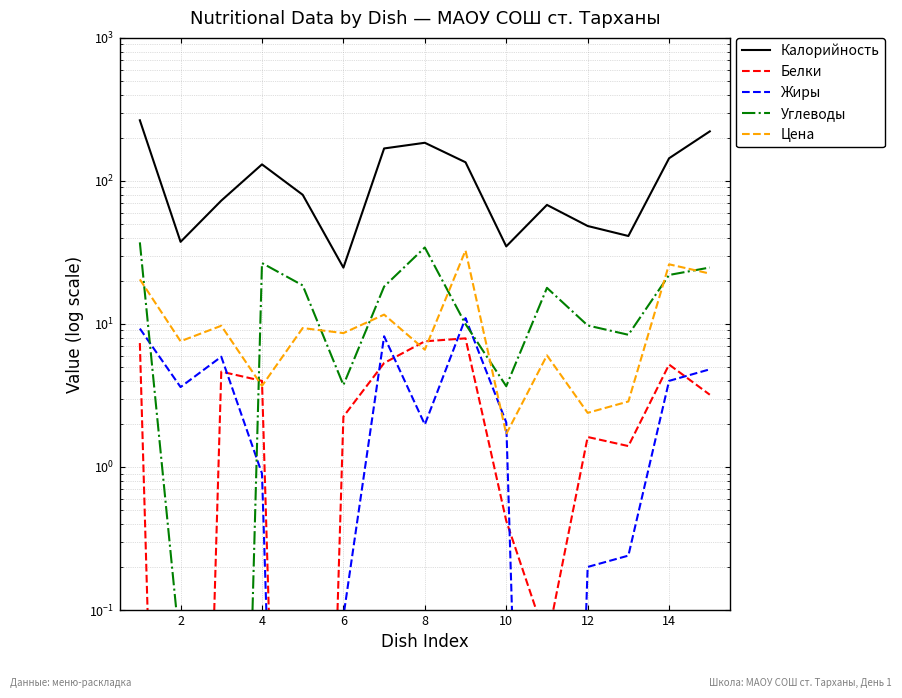

Which series has the largest total across all categories?

Калорийность